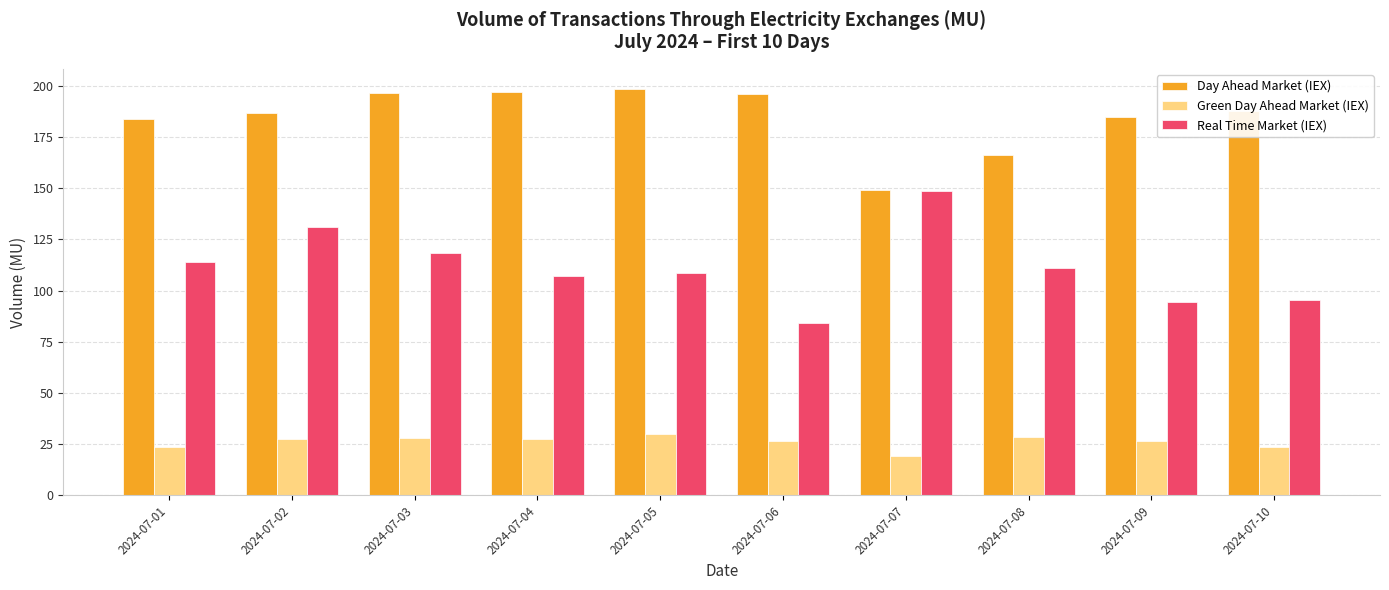

How many groups of bars are there?

10